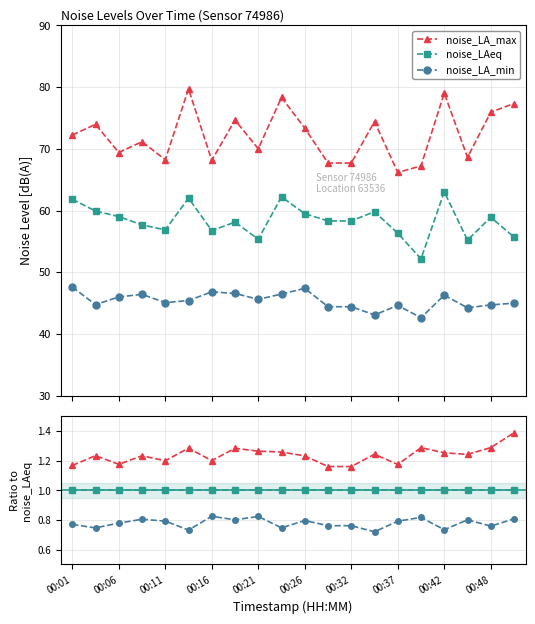

How many lines are shown in the chart?

3